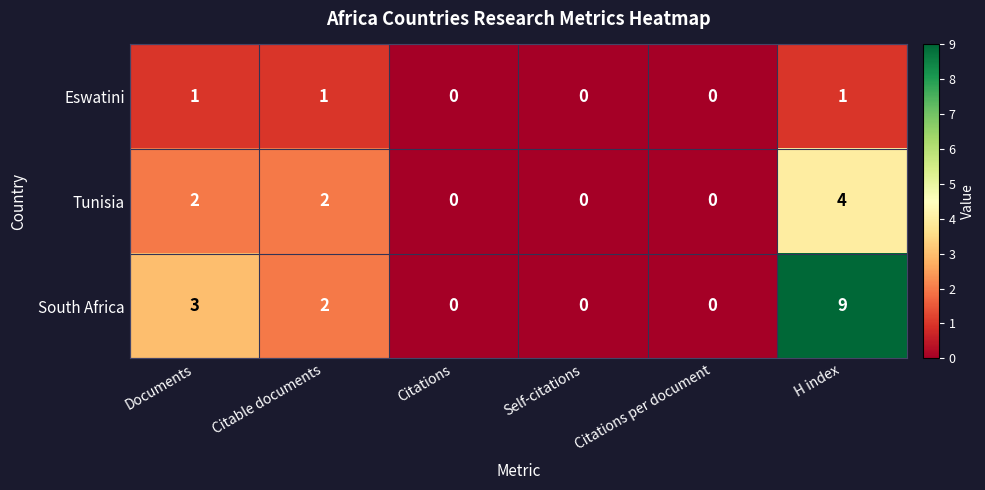

How many Tunisia values are between 0 and 2?

5